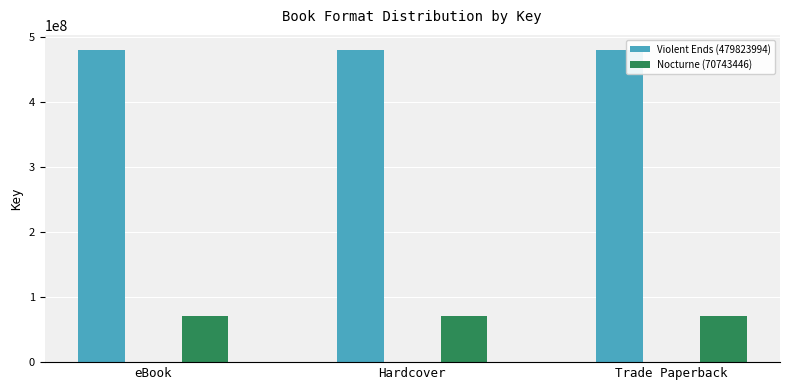

What is the value of the Violent Ends (479823994) bar at the 1st from the left?

479823994